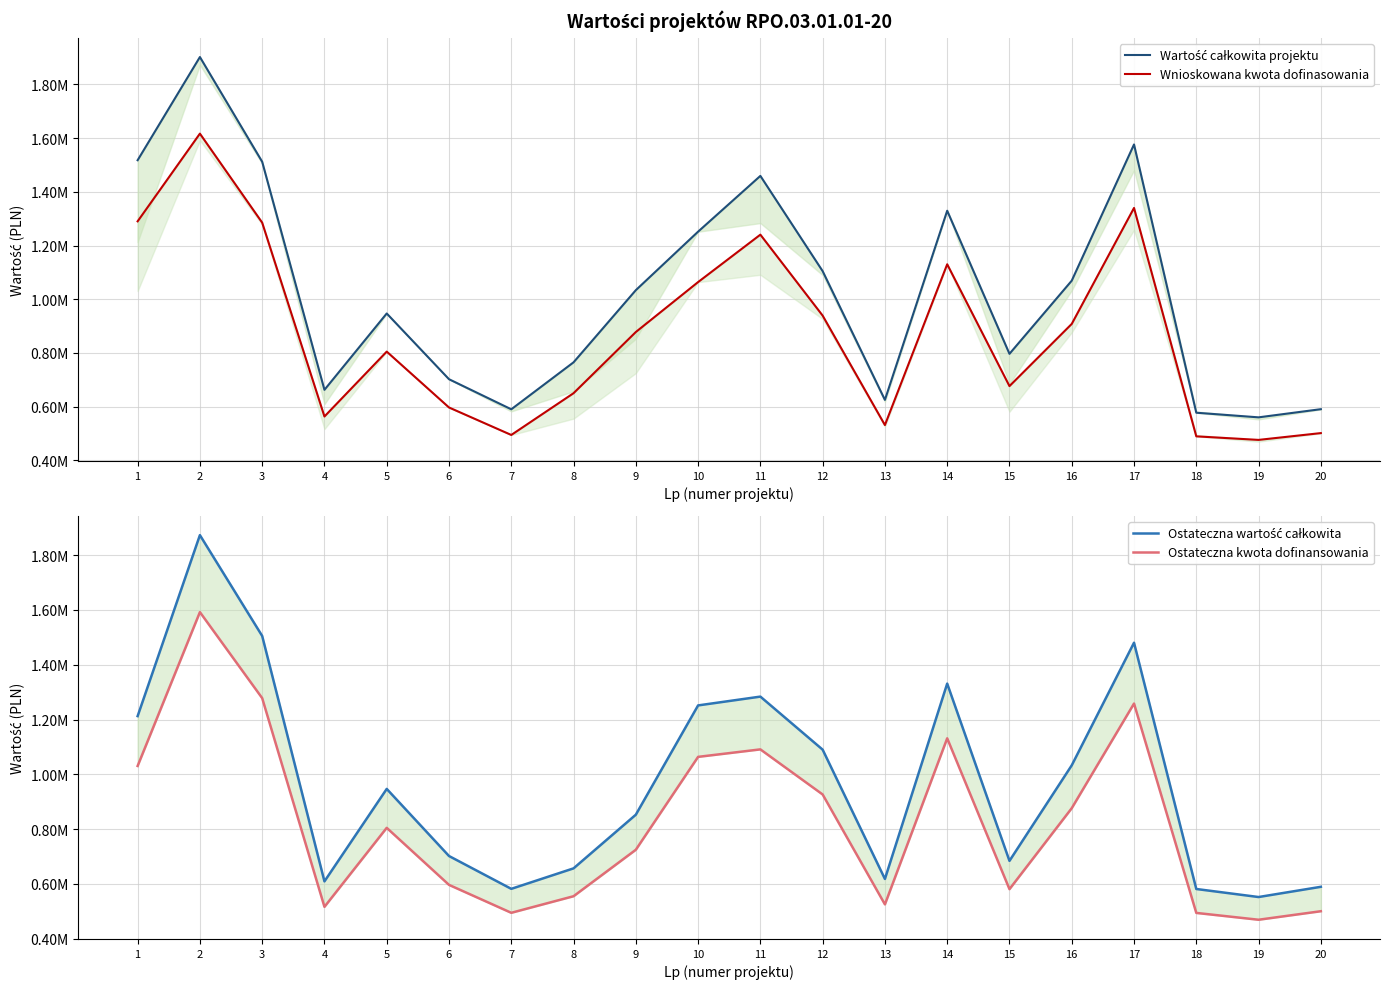

Is this an area chart (filled region under the line)?

No